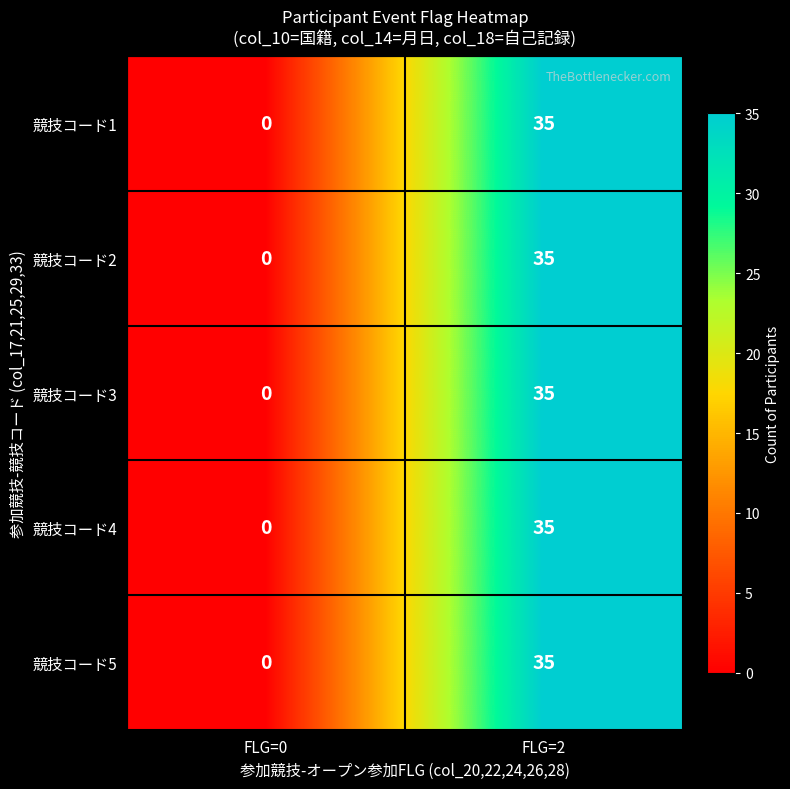

Where is 競技コード4 nearest to the value 17?

FLG=0